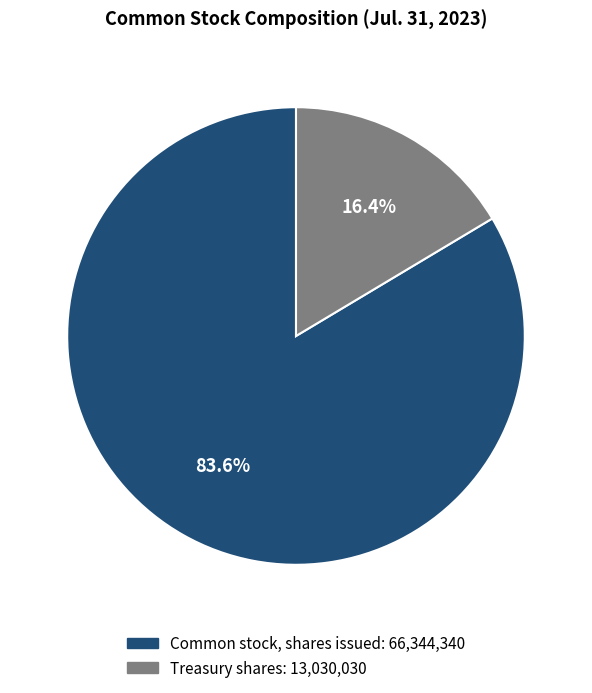

Rank the categories by value from highest to lowest.

Common stock, shares issued, Treasury shares